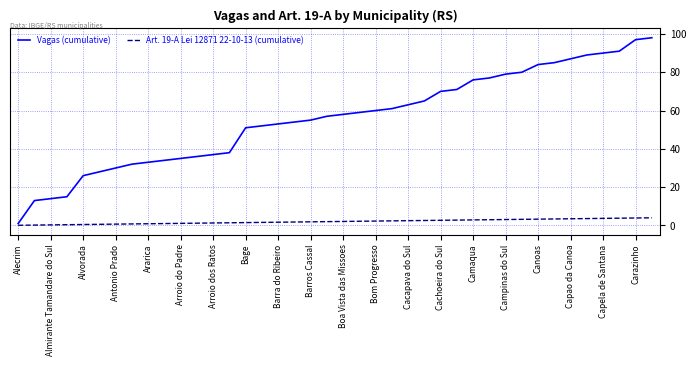

True or false: Vagas (cumulative) and Art. 19-A Lei 12871 22-10-13 (cumulative) intersect in this chart.

False